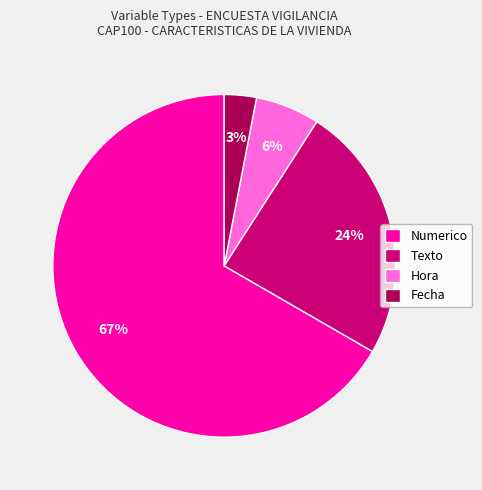

How many slices are in this pie chart?

4